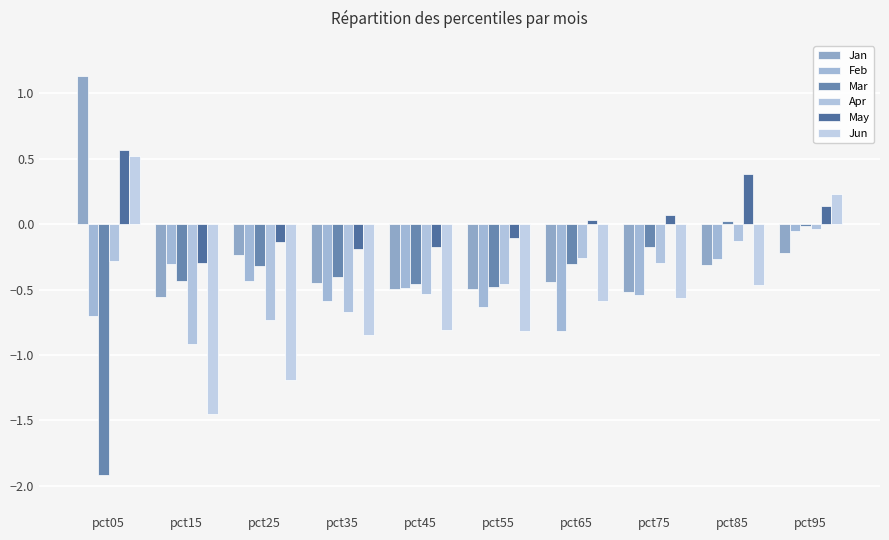

What is the minimum value for Jan?

-0.6